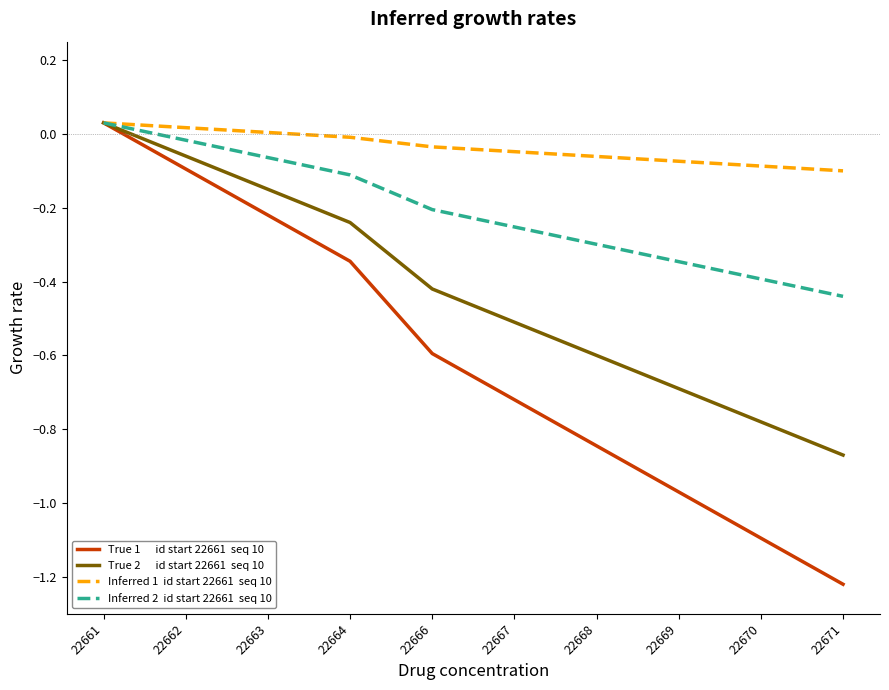

What is the total value across all series at 22668?

-1.8